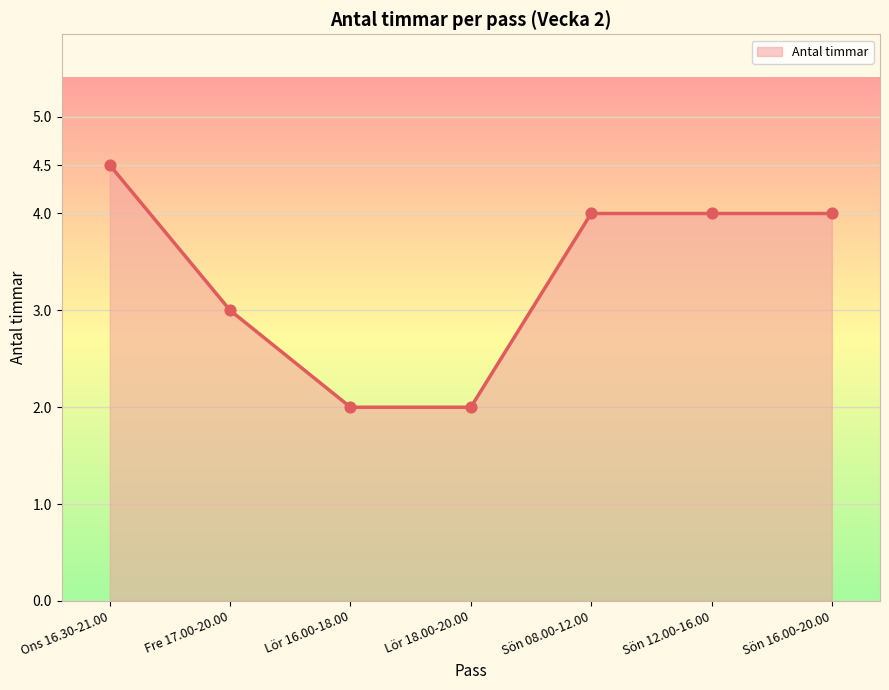

What is the change in value from Ons 16.30-21.00 to Sön 08.00-12.00?

-0.5